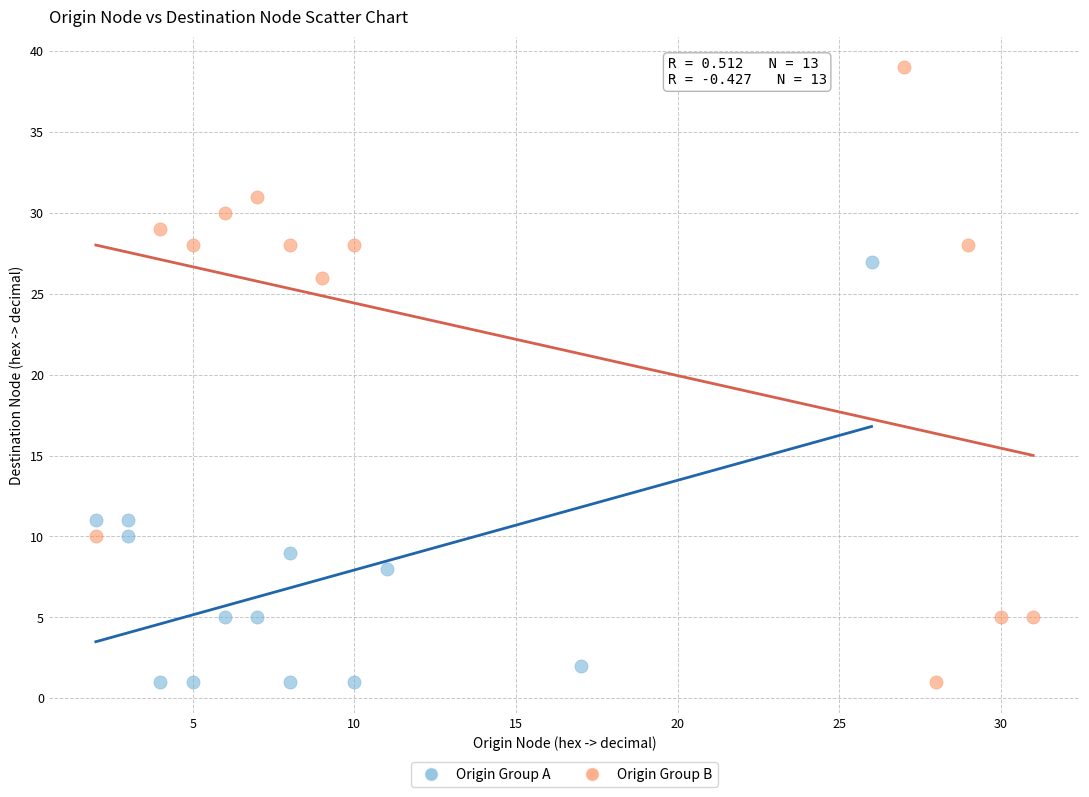

What are all the series names shown in the legend?

Origin Group A, Origin Group B